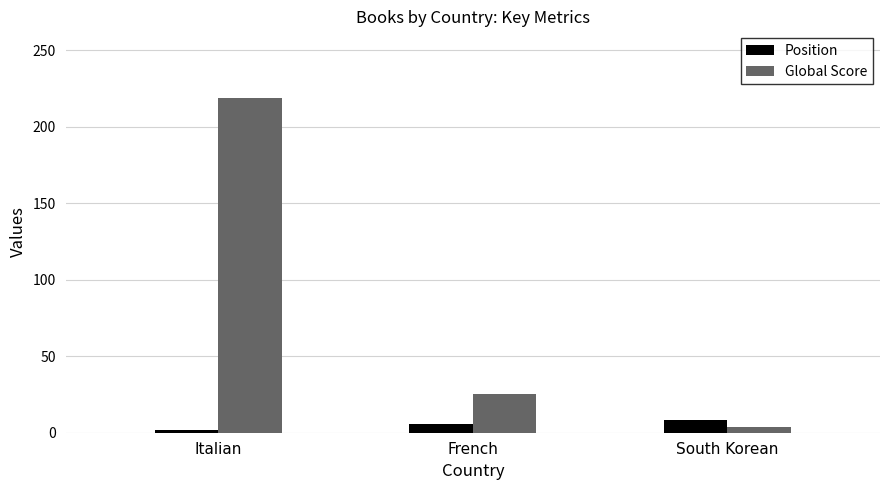

Which series changed the most between French and South Korean?

Global Score